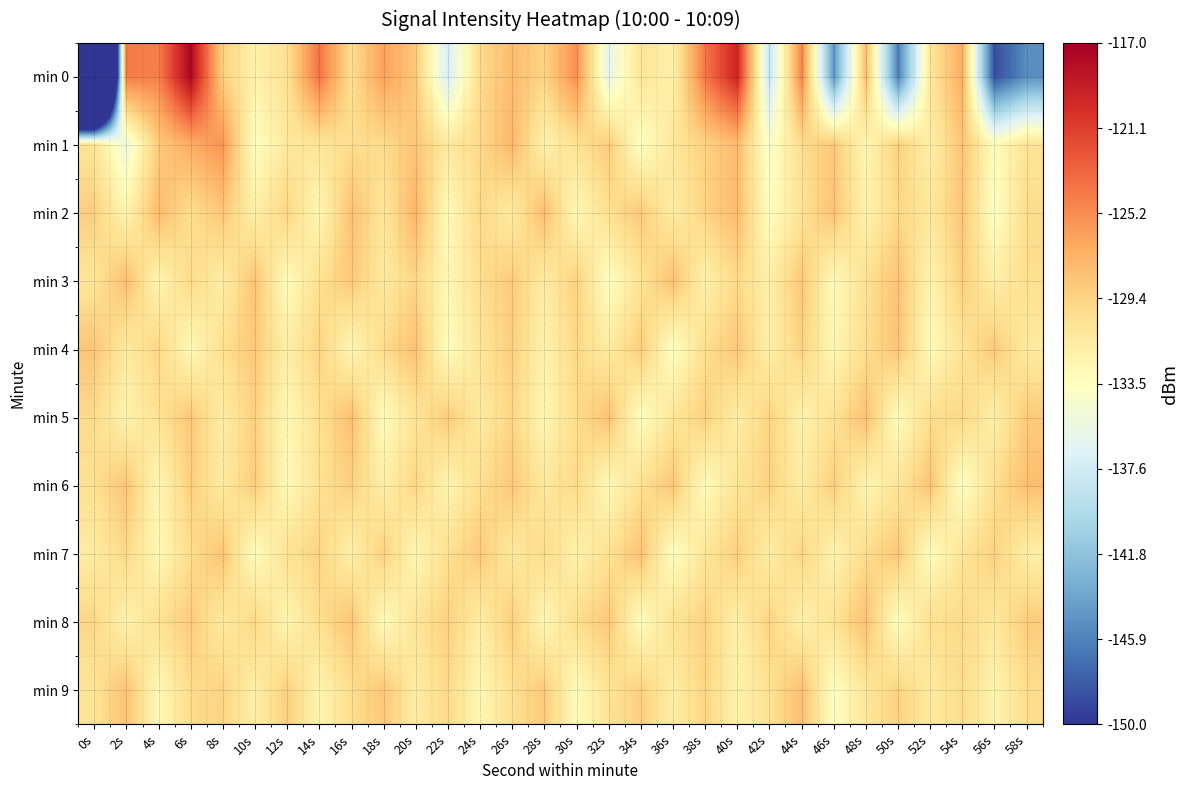

List the series in order of their peak value, lowest first.

min 7, min 4, min 8, min 3, min 5, min 6, min 9, min 2, min 1, min 0